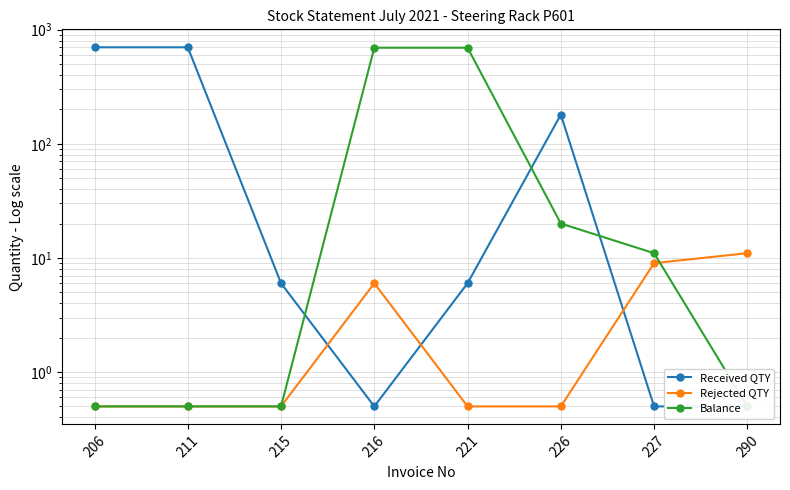

Reading left to right, what are all the values shown in this chart?

Received QTY: 206=700.0	211=700.0	215=6.0	216=0.5	221=6.0	226=180.0	227=0.5	290=0.5
Rejected QTY: 206=0.5	211=0.5	215=0.5	216=6.0	221=0.5	226=0.5	227=9.0	290=11.0
Balance: 206=0.5	211=0.5	215=0.5	216=694.0	221=694.0	226=20.0	227=11.0	290=0.5